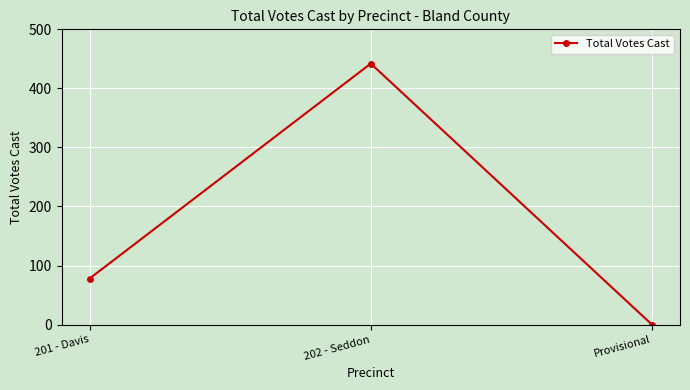

What position from the left is 202 - Seddon?

2